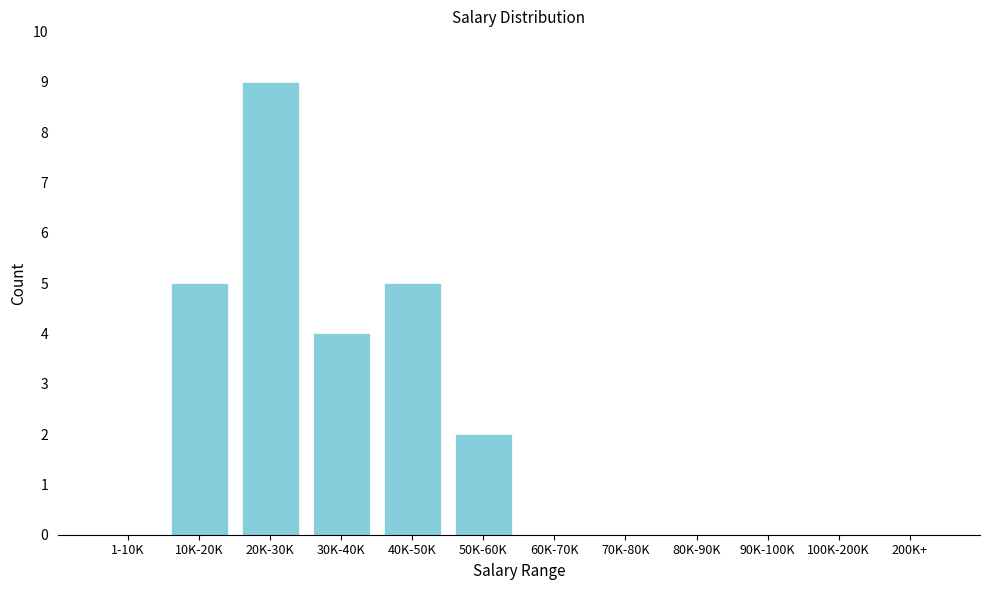

Reading left to right, list all the values displayed in this chart.

1-10K=0	10K-20K=5	20K-30K=9	30K-40K=4	40K-50K=5	50K-60K=2	60K-70K=0	70K-80K=0	80K-90K=0	90K-100K=0	100K-200K=0	200K+=0